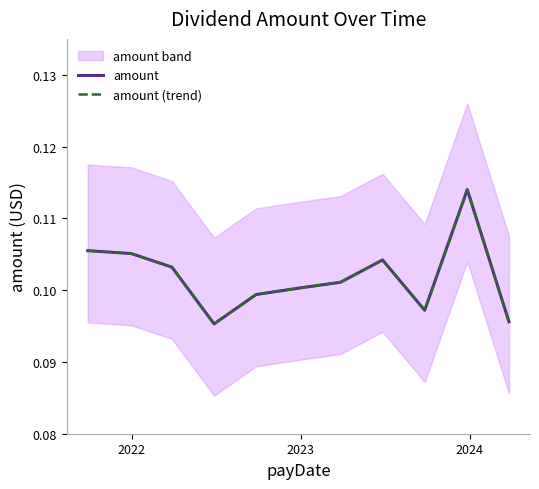

Where is amount nearest to the value 0?

2024